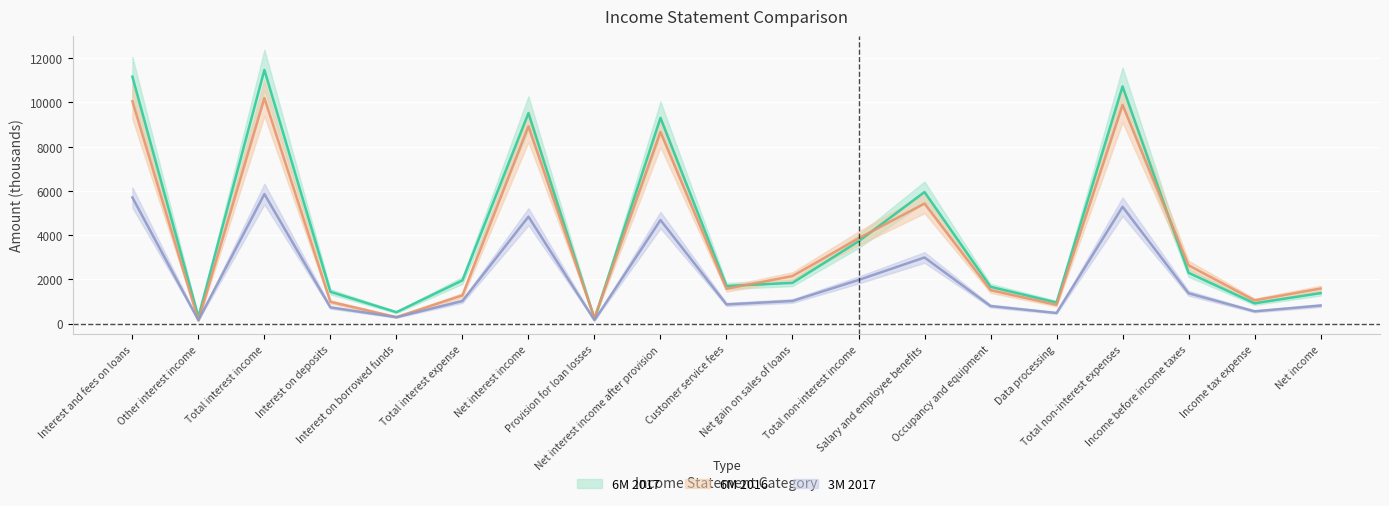

What is the approximate value of 6M 2016 at Total interest expense, to the nearest 100?

1300